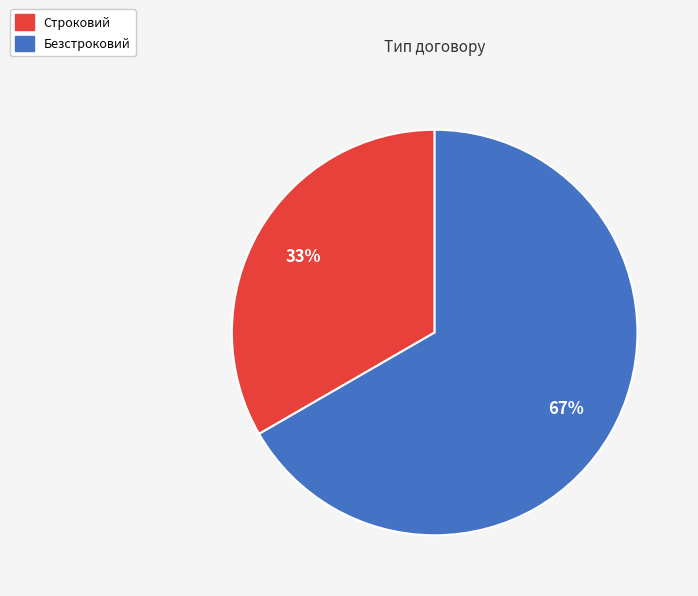

How many segments does this pie chart have?

2